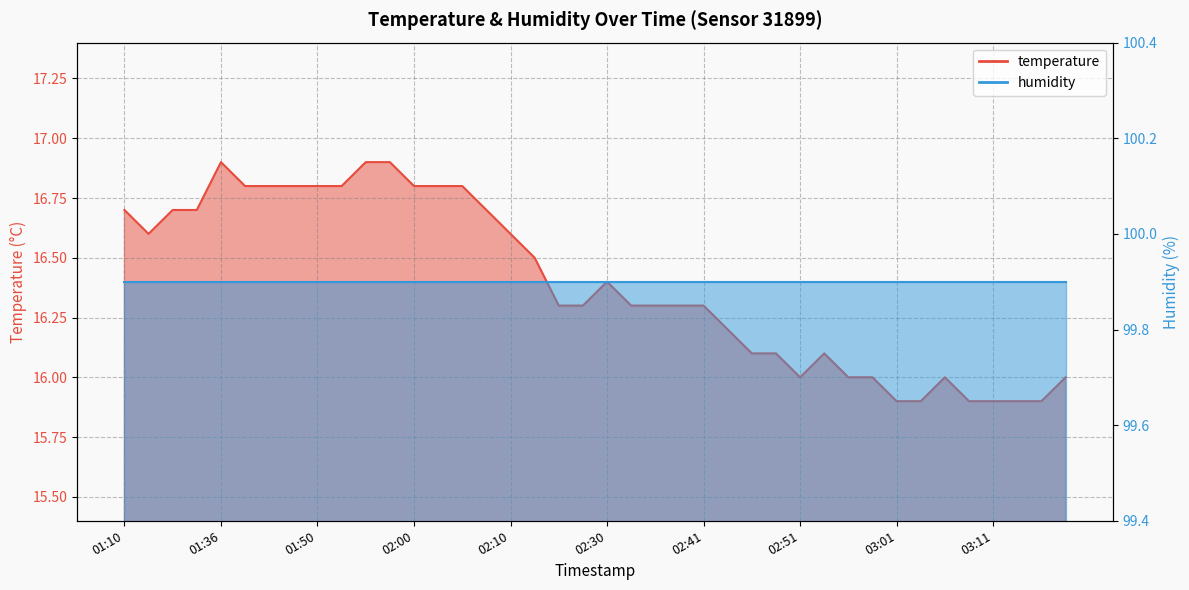

What is the ratio of the value at 01:42 to the value at 01:50?

1.0